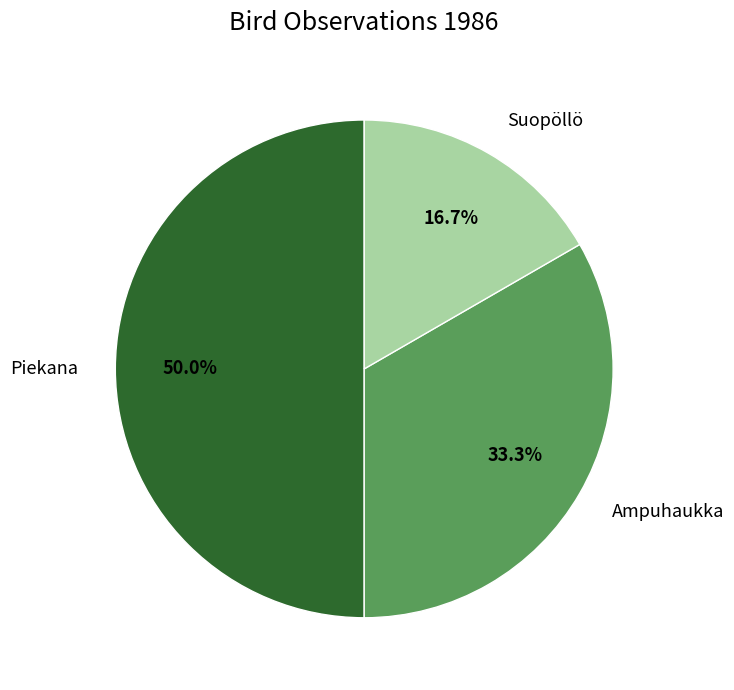

What percentage is the Suopöllö slice, to the nearest percent?

17%